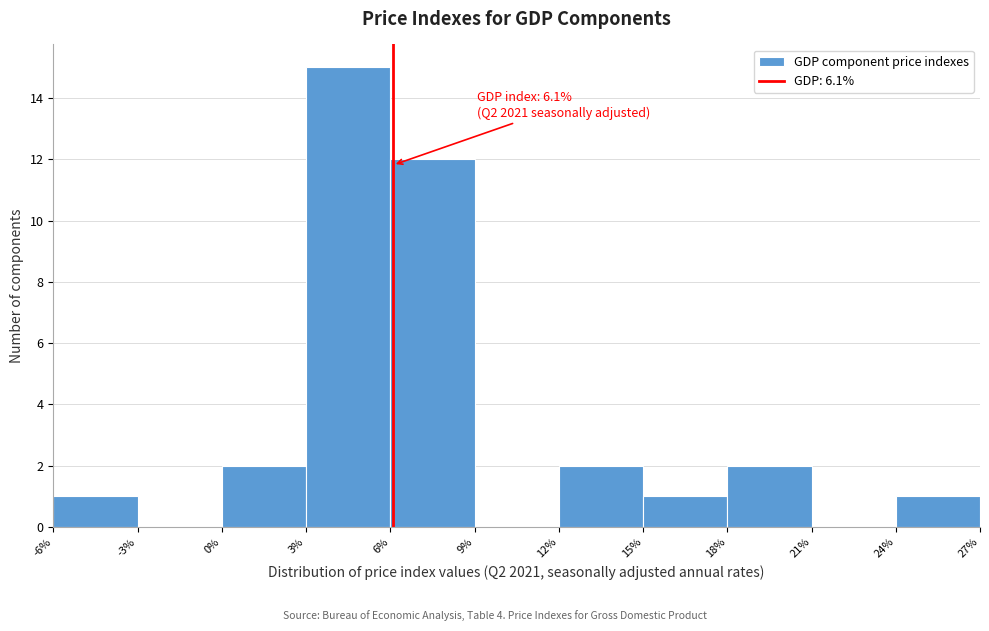

Over which range of the x-axis is the bar tallest?

3% to 6%